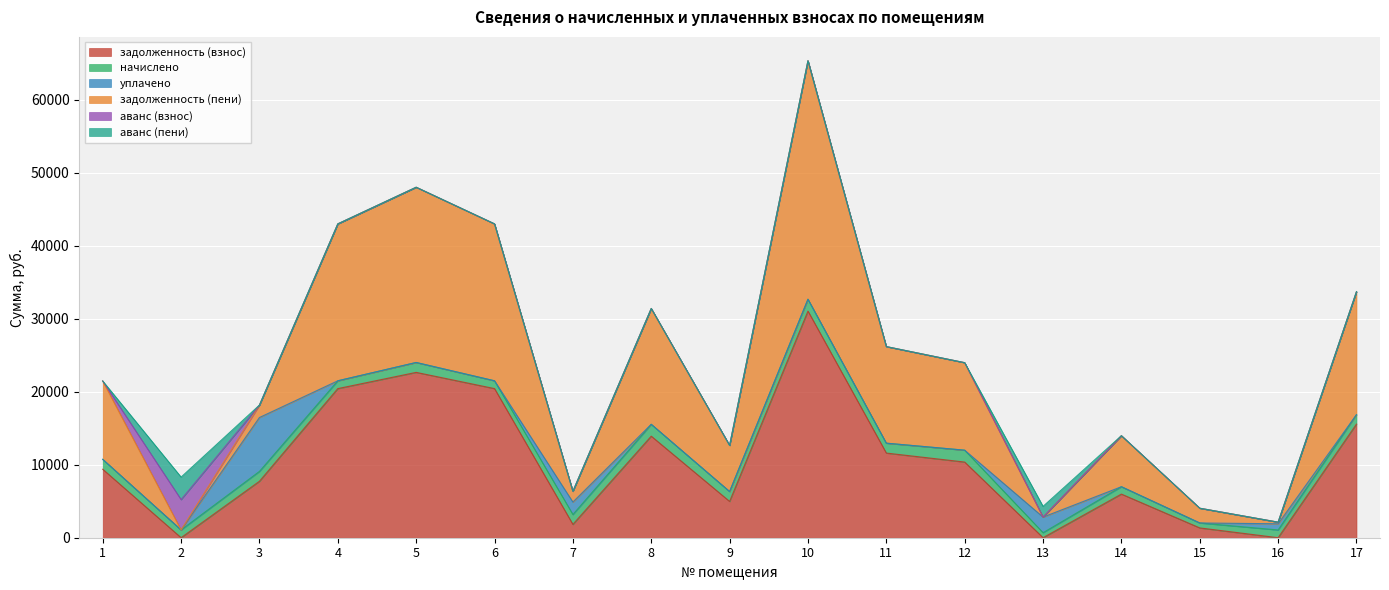

At which label does задолженность (пени) reach its peak?

10